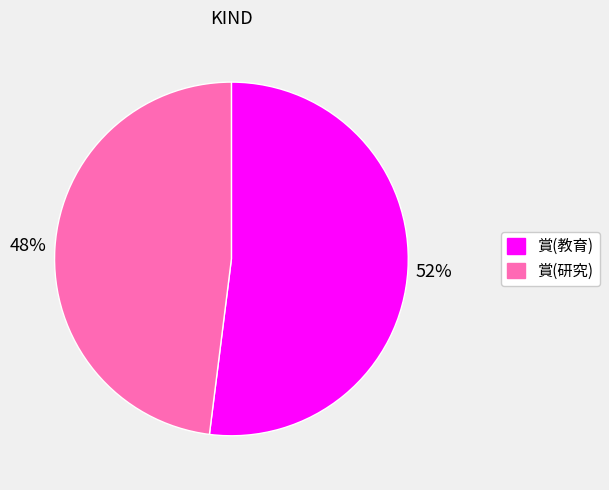

What is the ratio of the value at 賞(研究) to the value at 賞(教育)?

0.9